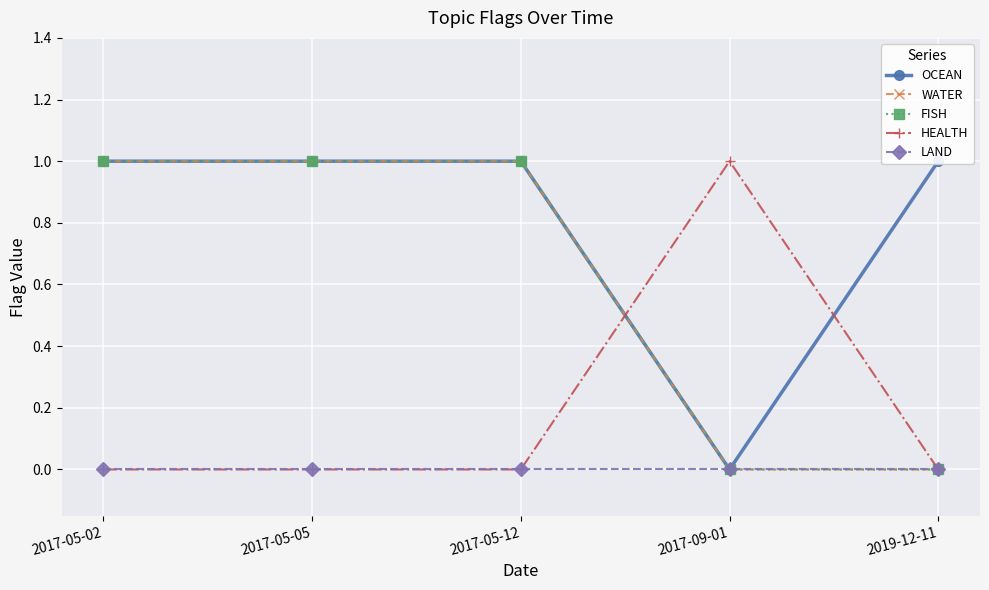

Which series has the largest total across all categories?

OCEAN